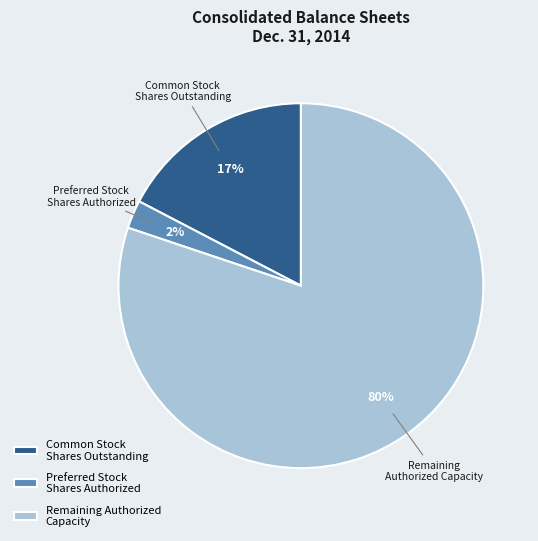

Count the number of slices in the pie.

3